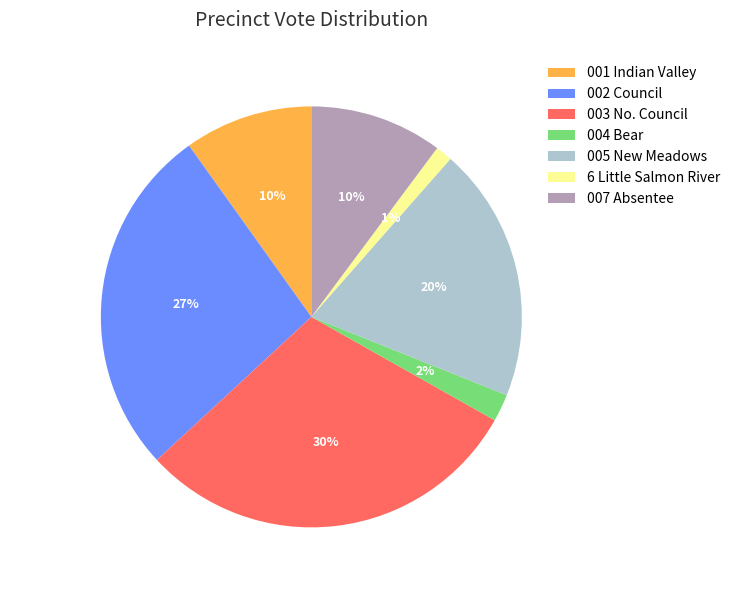

The 003 No. Council slice represents 35% of the pie. True or false?

False